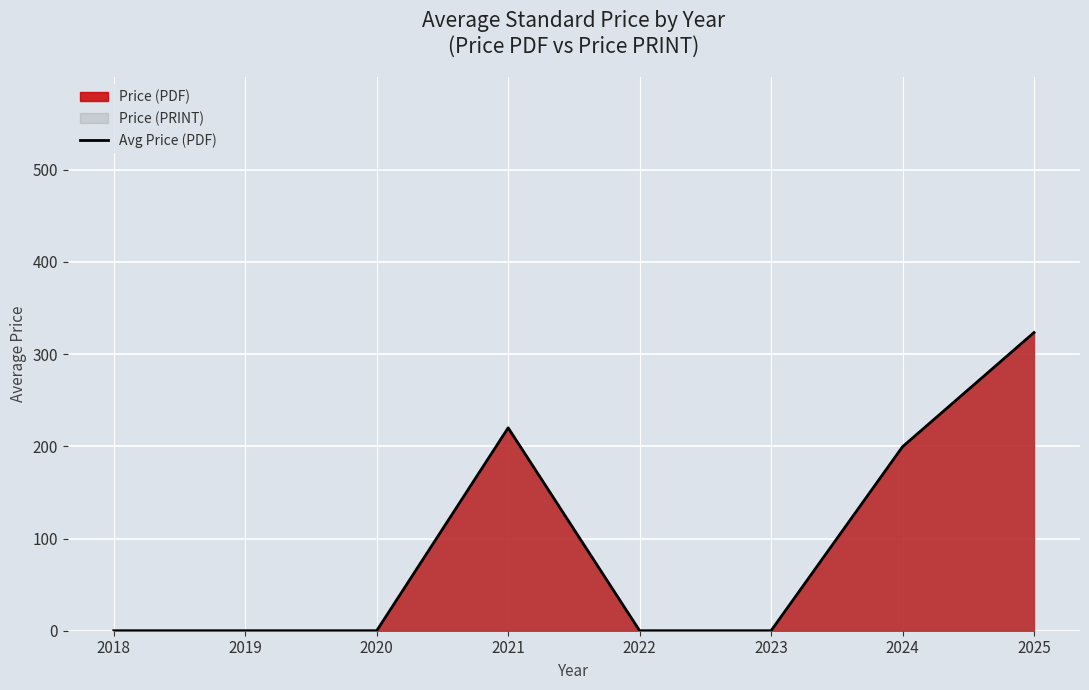

Is it true that the value at 2024 is 92.1?

False